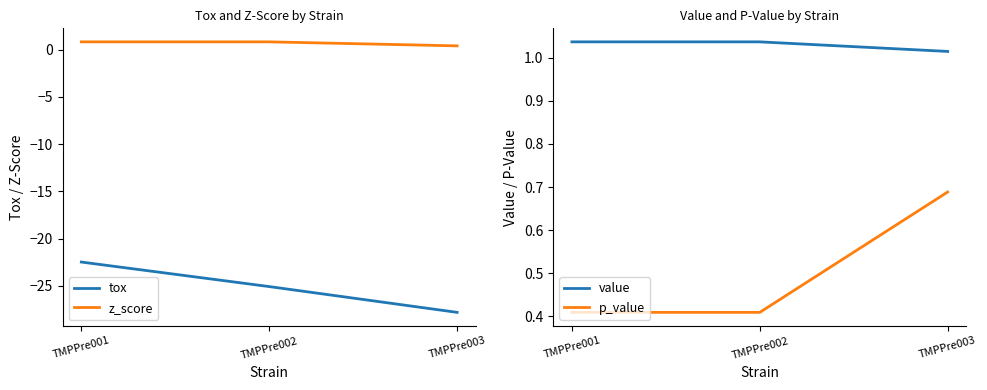

Between TMPPre002 and TMPPre001, which is larger?

TMPPre001